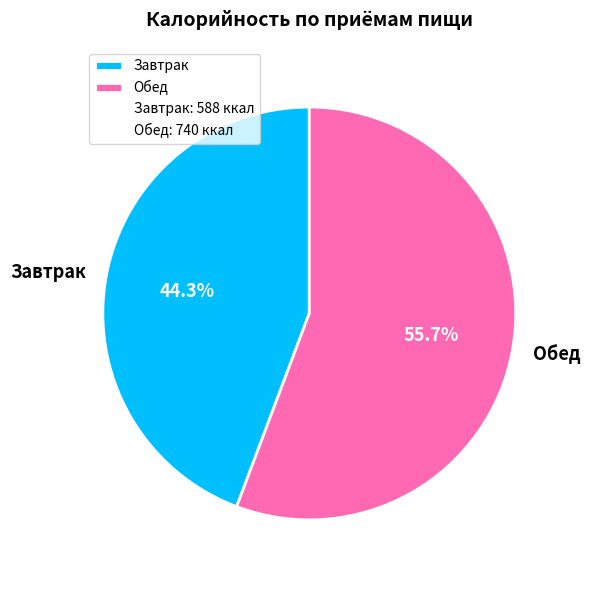

How many segments does this pie chart have?

2